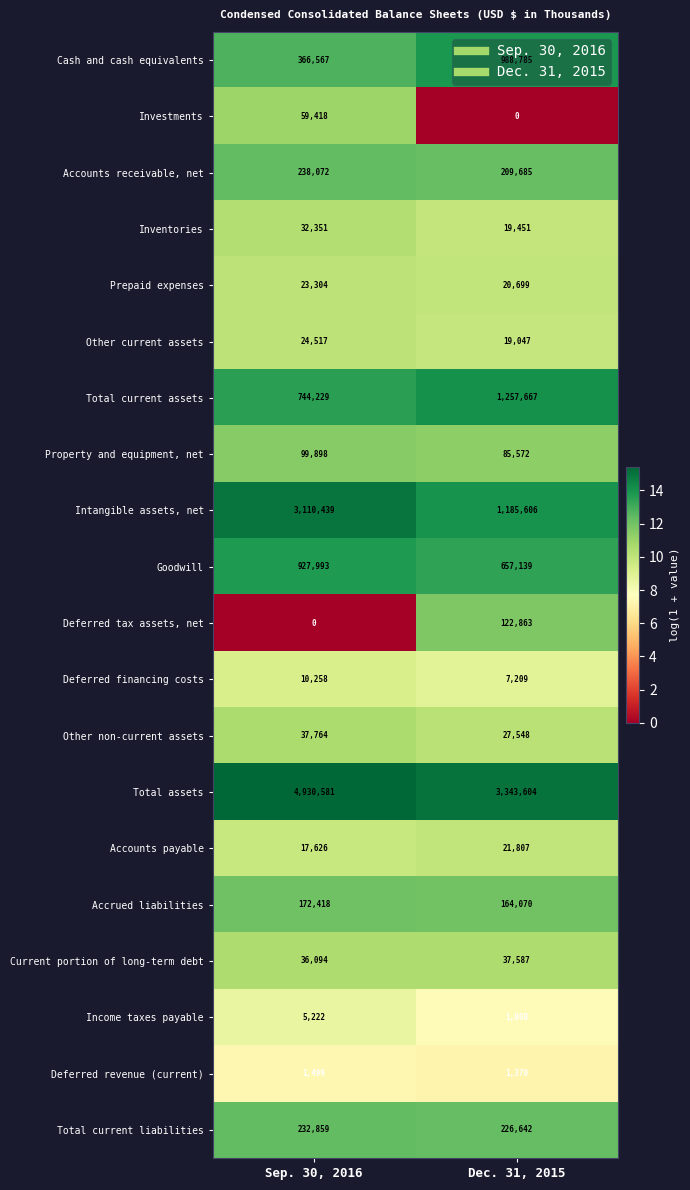

What is the difference between the maximum and minimum values in the Property and equipment, net series?

14326